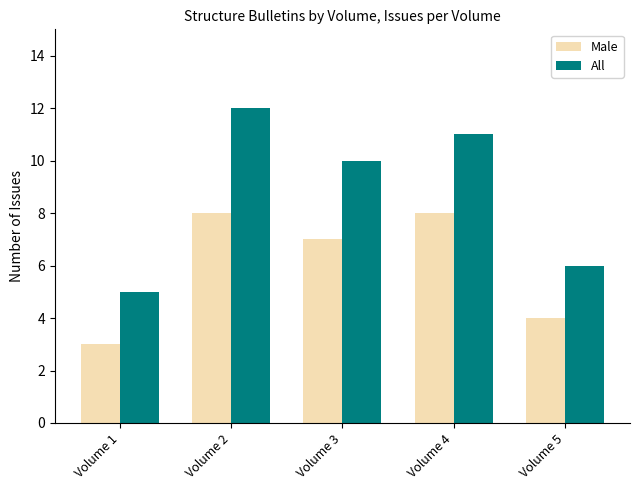

How many distinct data groups are displayed?

2